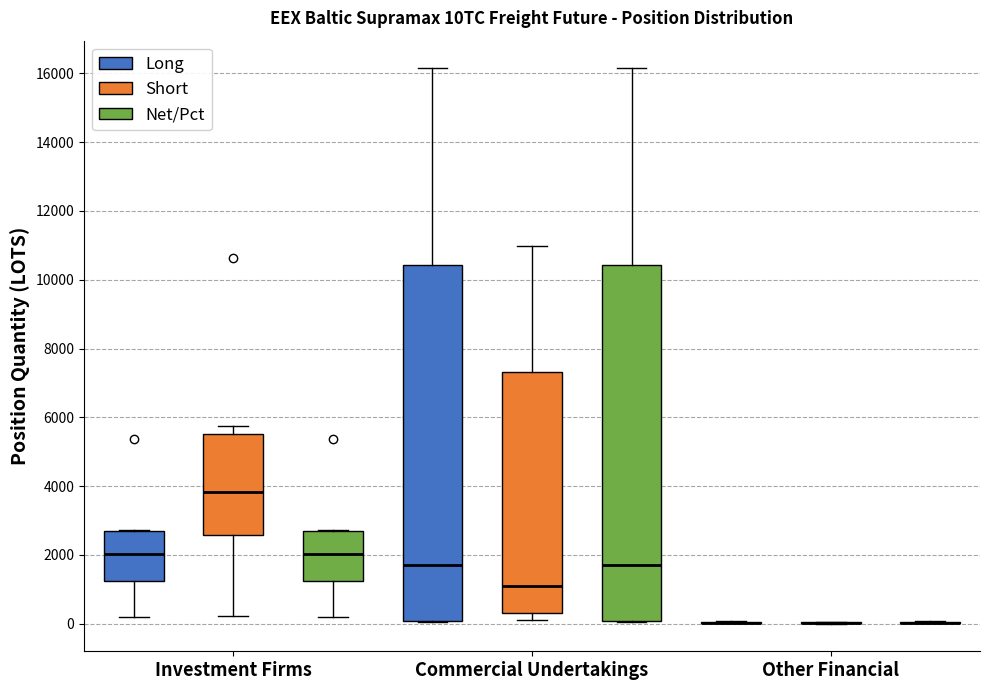

Reading left to right, read every box against the y-axis: the position of its median line, the range the box covers, and the ends of its whiskers. The values are not printed on the chart, so give them approximately, as read against the axis.

Investment Firms (Long): median 2000, box 1200 to 2800, whiskers 200 to 2800
Investment Firms (Short): median 3800, box 2600 to 5600, whiskers 200 to 5800
Investment Firms (Net/Pct): median 2000, box 1200 to 2800, whiskers 200 to 2800
Commercial Undertakings (Long): median 1800, box 0 to 10400, whiskers 0 to 16200
Commercial Undertakings (Short): median 1000, box 400 to 7400, whiskers 200 to 11000
Commercial Undertakings (Net/Pct): median 1800, box 0 to 10400, whiskers 0 to 16200
Other Financial (Long): box collapsed to a line at 0, whiskers 0 to 0
Other Financial (Short): box collapsed to a line at 0, whiskers 0 to 0
Other Financial (Net/Pct): box collapsed to a line at 0, whiskers 0 to 0